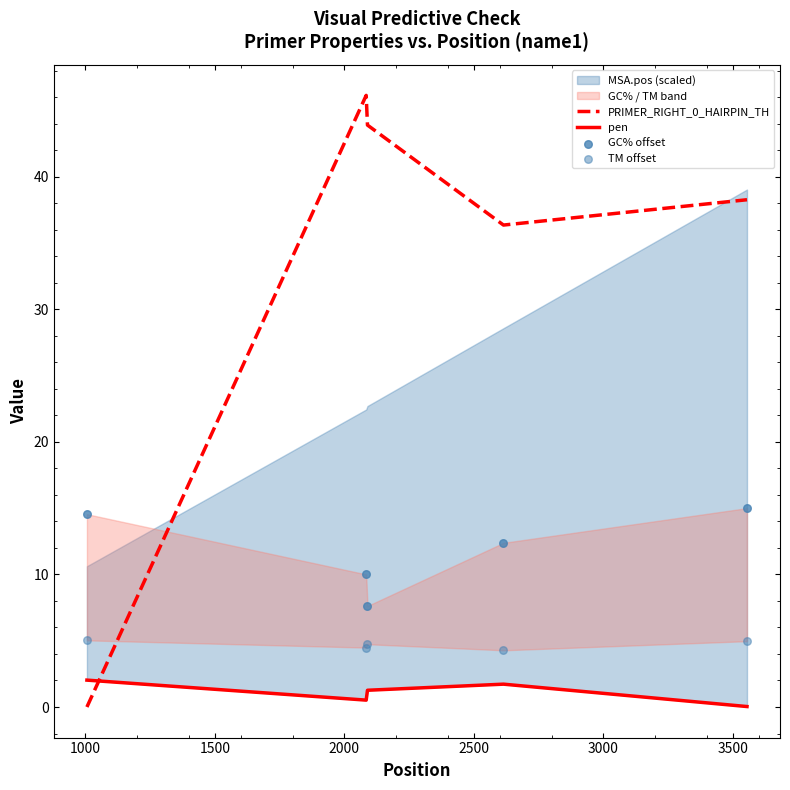

What is the maximum value for PRIMER_RIGHT_0_HAIRPIN_TH?

46.1